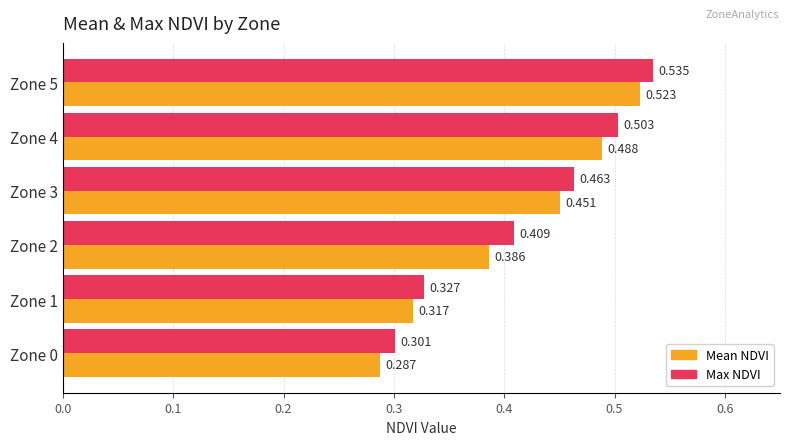

Which series has the largest total across all categories?

Max NDVI